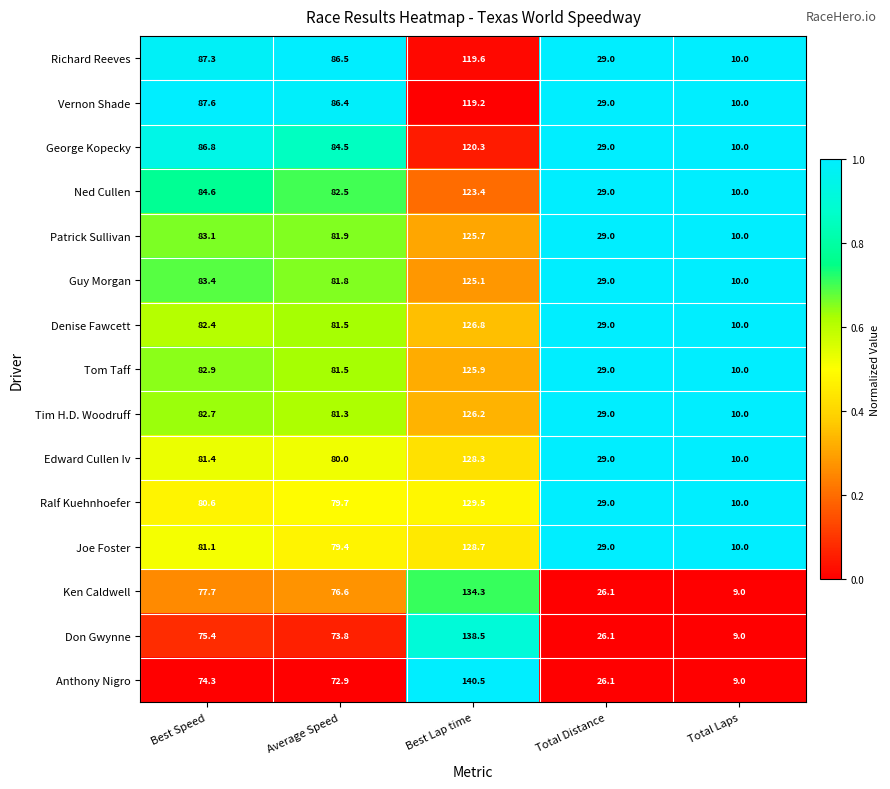

What is the total value across all series at Total Laps?

147.0